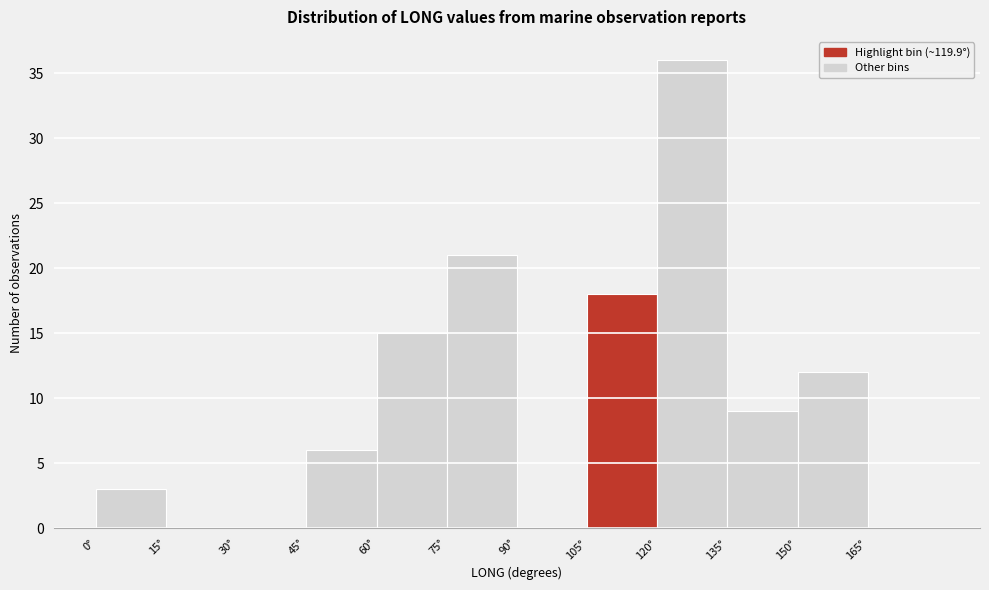

Reading left to right, transcribe this chart: for each bar, give the range it covers on the x-axis and its height. Neither the bar edges nor the heights are printed on the chart, so give them approximately, as read against the axes.

0 to 15: 3
15 to 30: 0
30 to 45: 0
45 to 60: 6
60 to 75: 15
75 to 90: 21
90 to 105: 0
105 to 120: 18
120 to 135: 36
135 to 150: 9
150 to 165: 12
165 to 180: 0